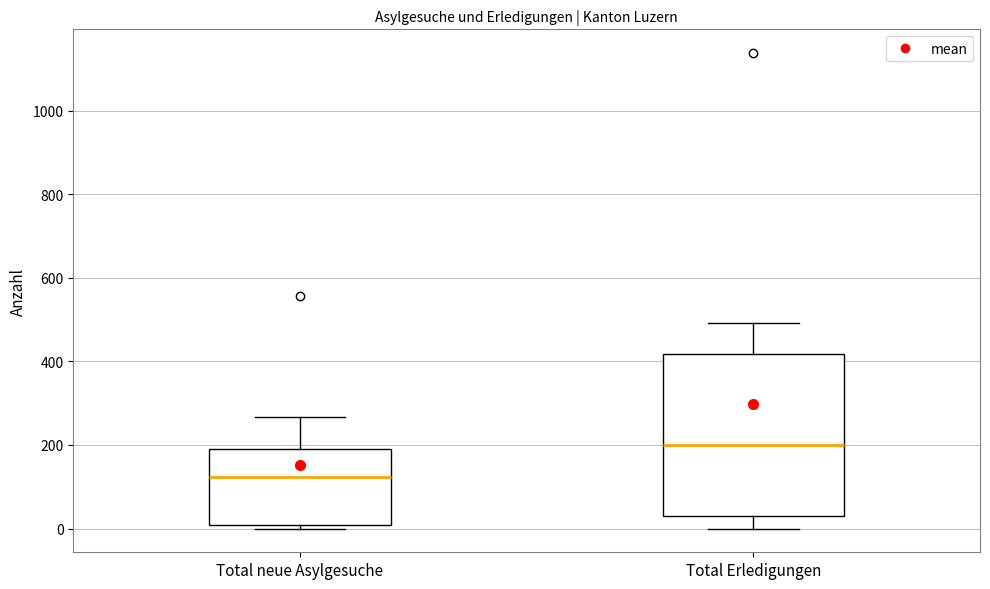

Where is the lower edge of the box for Total Erledigungen on the y-axis? The values are not printed on the chart, so give them approximately, as read against the axis.

40